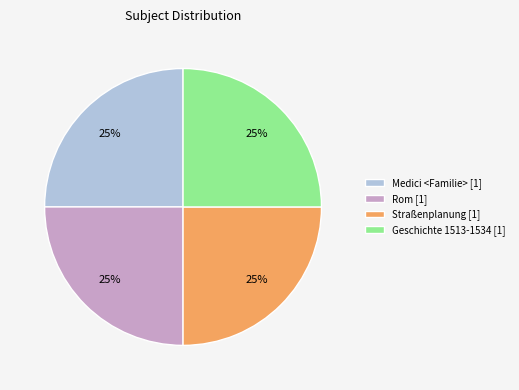

To the nearest percent, what is the average slice percentage?

25%